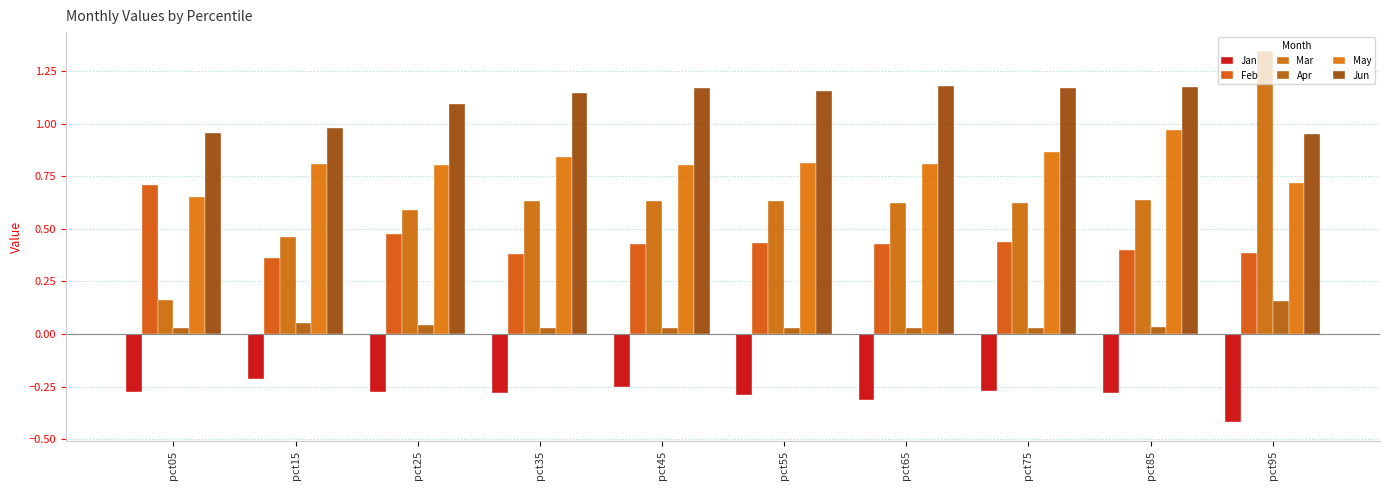

Which series has the largest total across all categories?

Jun